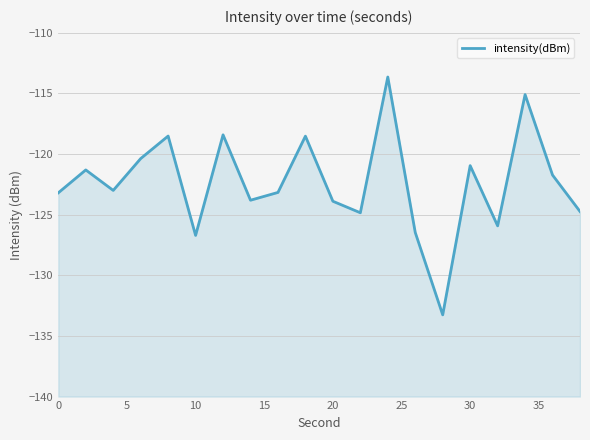

How many lines are shown in the chart?

1